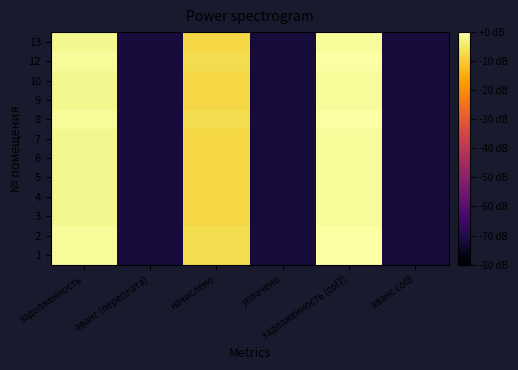

What is the total value across all series at аванс col8?

-860.3